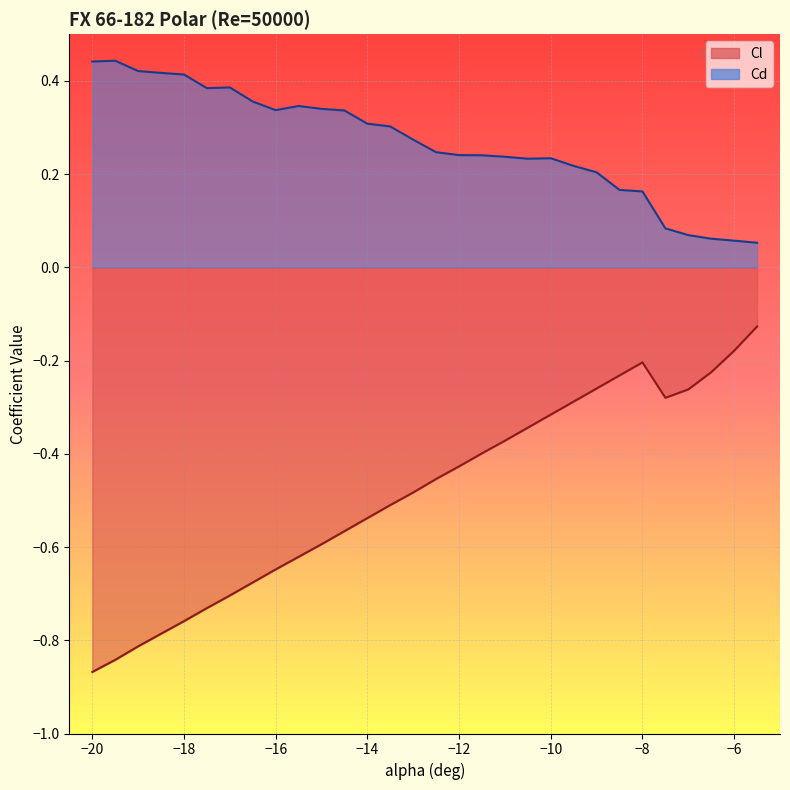

Is the value of Cl at -16.5 greater than the value of Cd at -8?

No